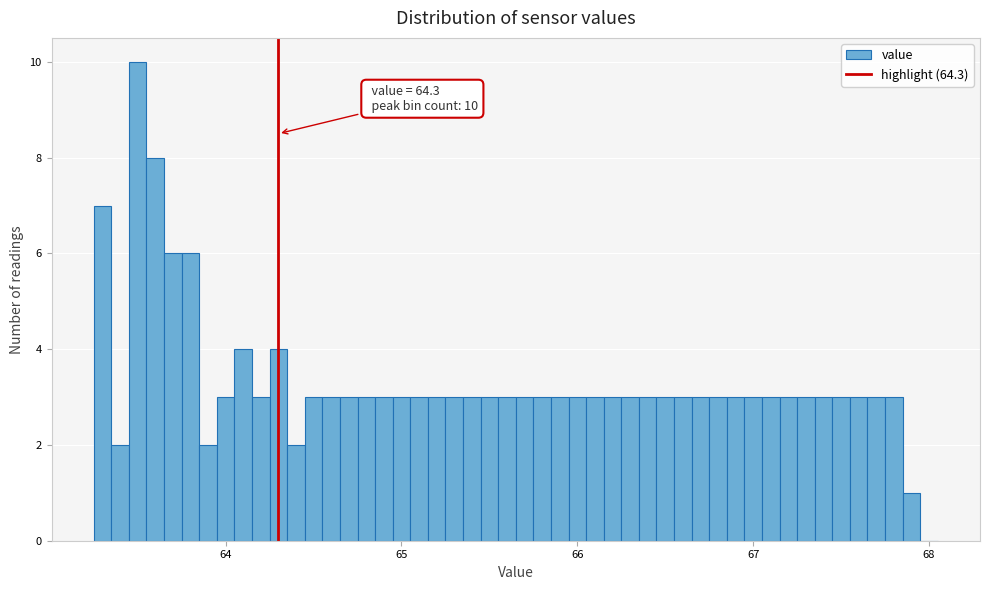

Read against the x-axis, roughly where is the centre of the tallest bar?

63.5